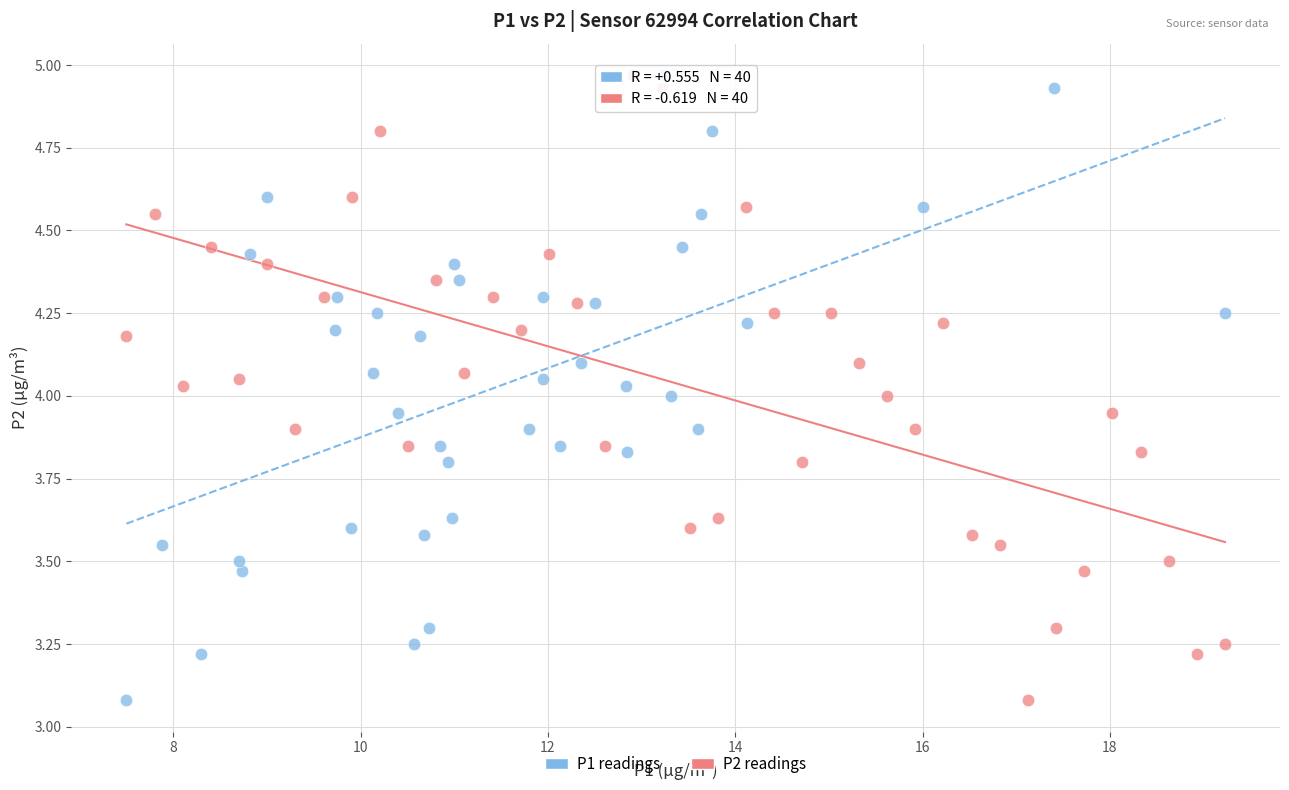

What are all the series names shown in the legend?

P1 readings, P2 readings